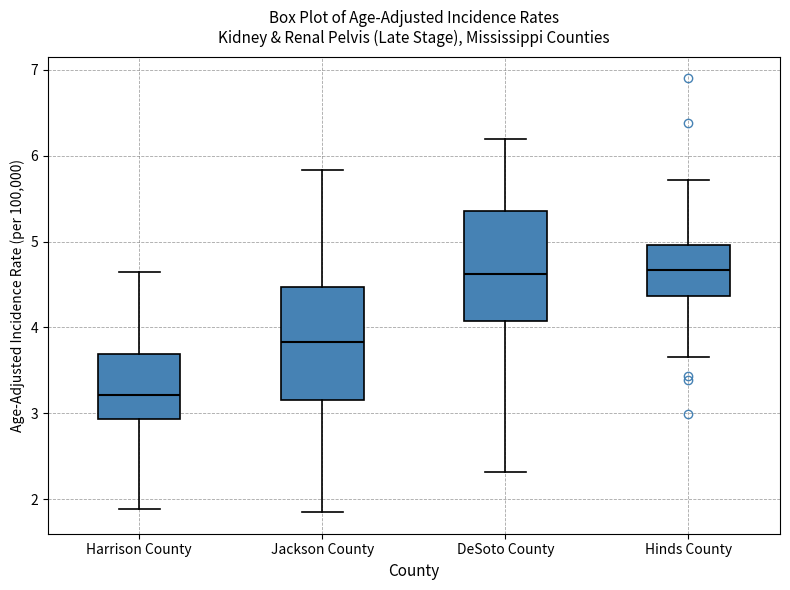

Where does the median line of the box for Harrison County sit on the y-axis? The values are not printed on the chart, so give them approximately, as read against the axis.

3.2